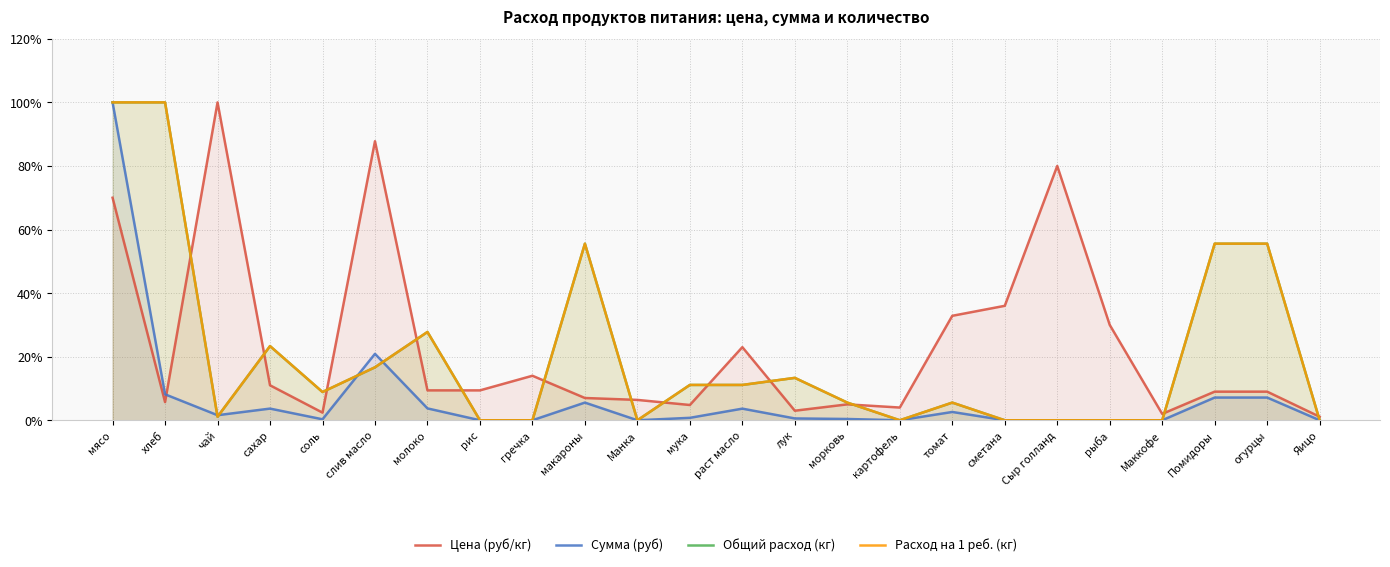

What are all the series names shown in the legend?

Цена (руб/кг), Сумма (руб), Общий расход (кг), Расход на 1 реб. (кг)